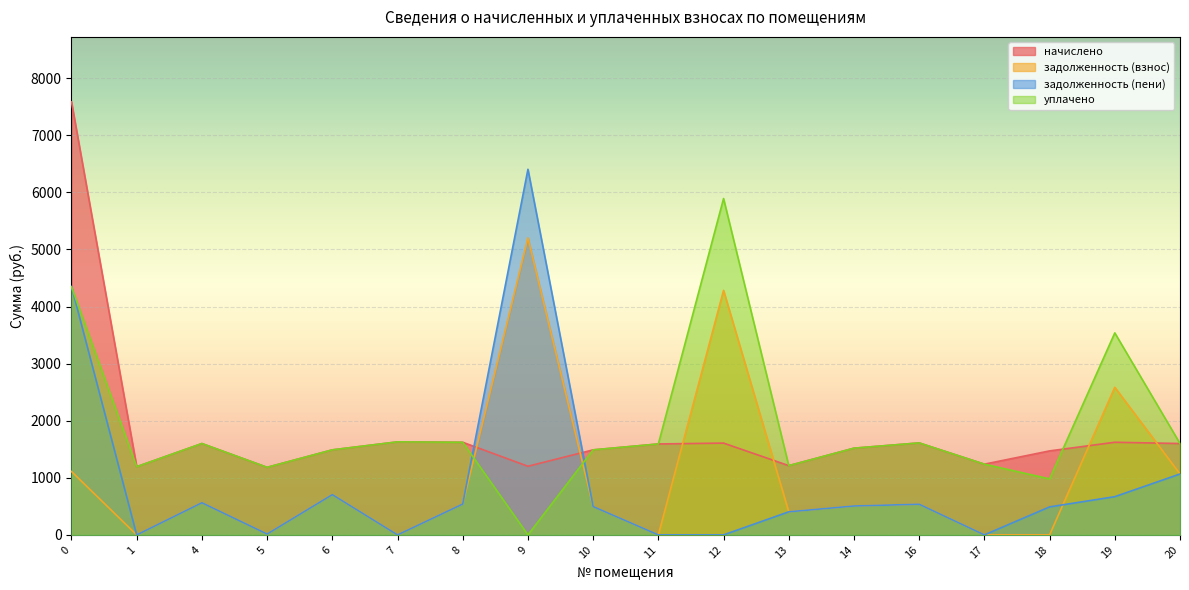

Where is the first local minimum for начислено?

1